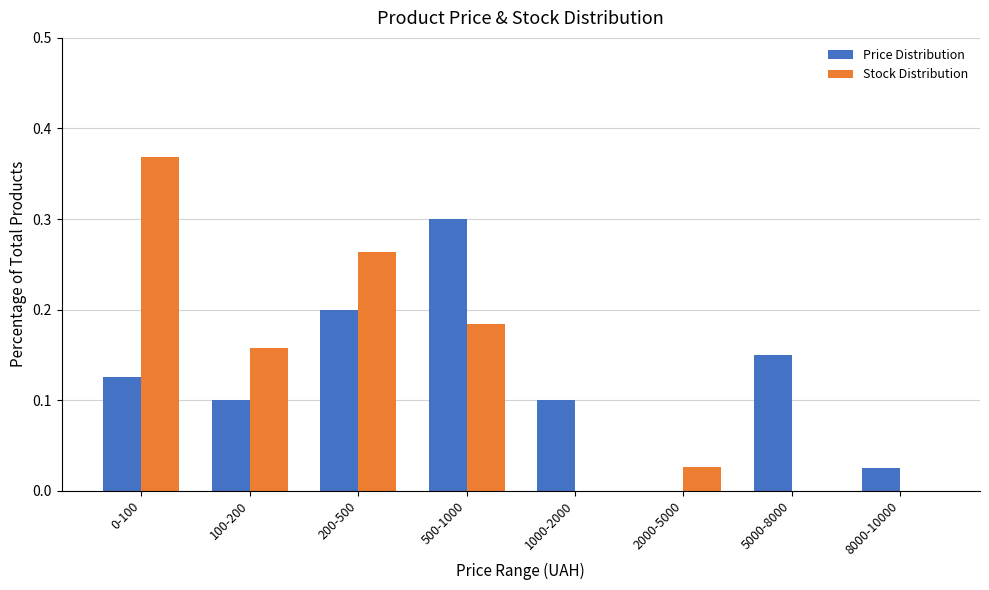

Is it true that Stock Distribution equals 0.0 at 8000-10000?

True